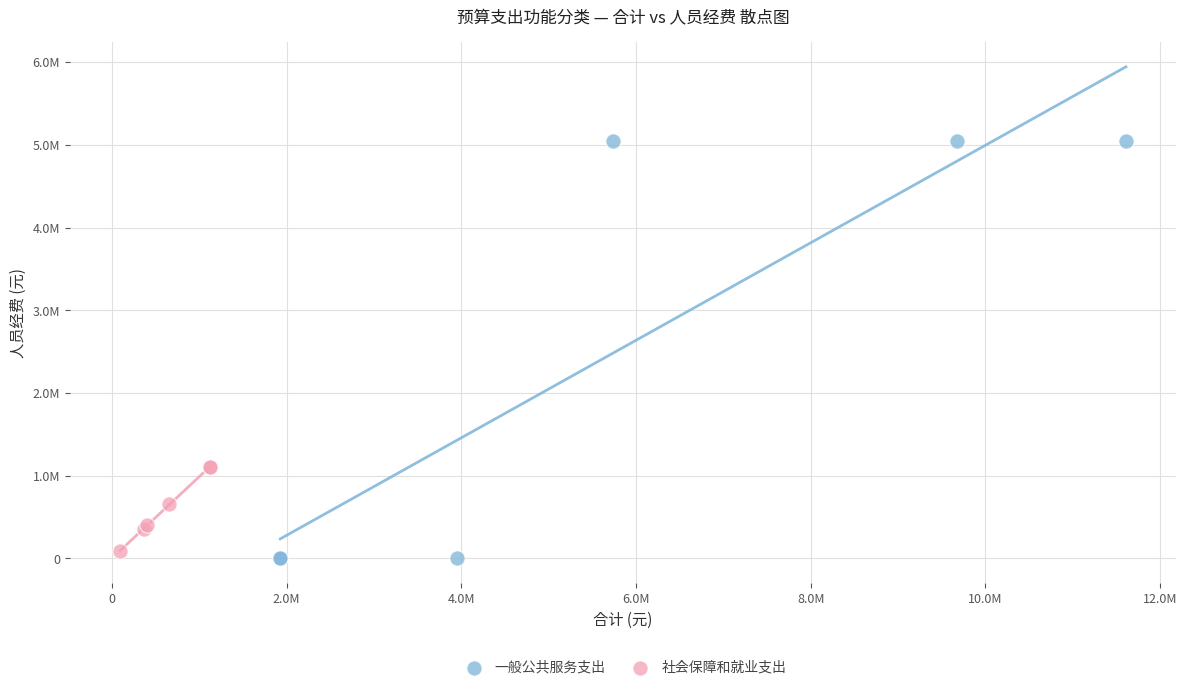

What are all the series names shown in the legend?

一般公共服务支出, 社会保障和就业支出